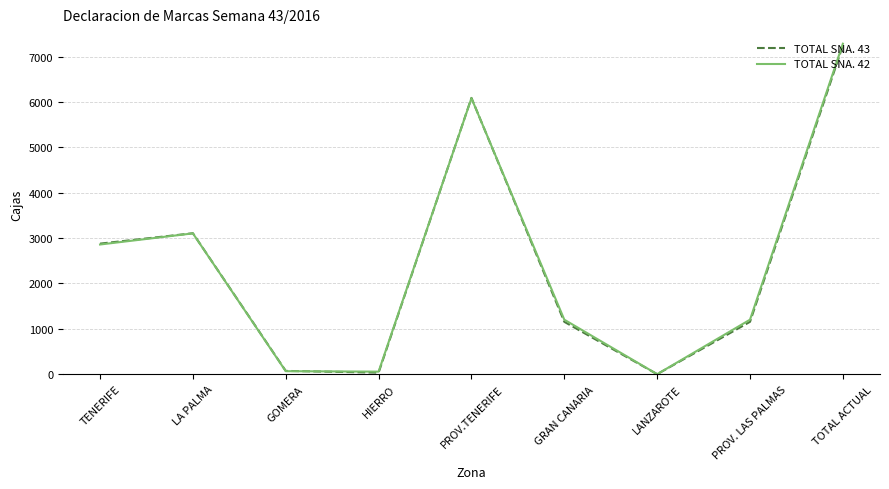

What position from the left is HIERRO?

4